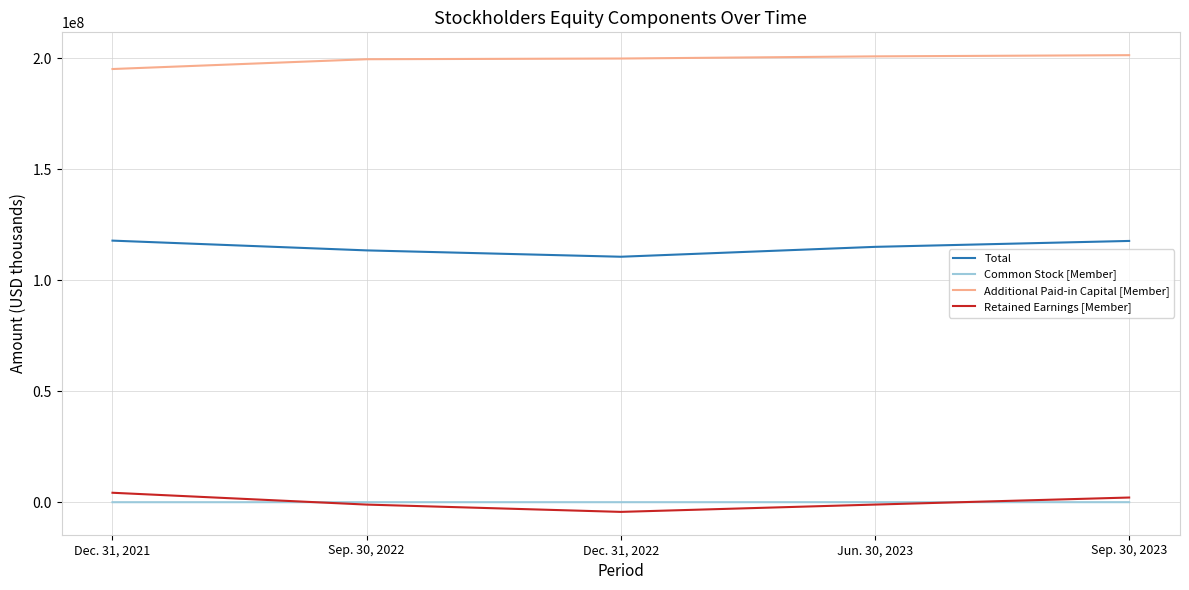

What is the average value of the Additional Paid-in Capital [Member] series?

199400800